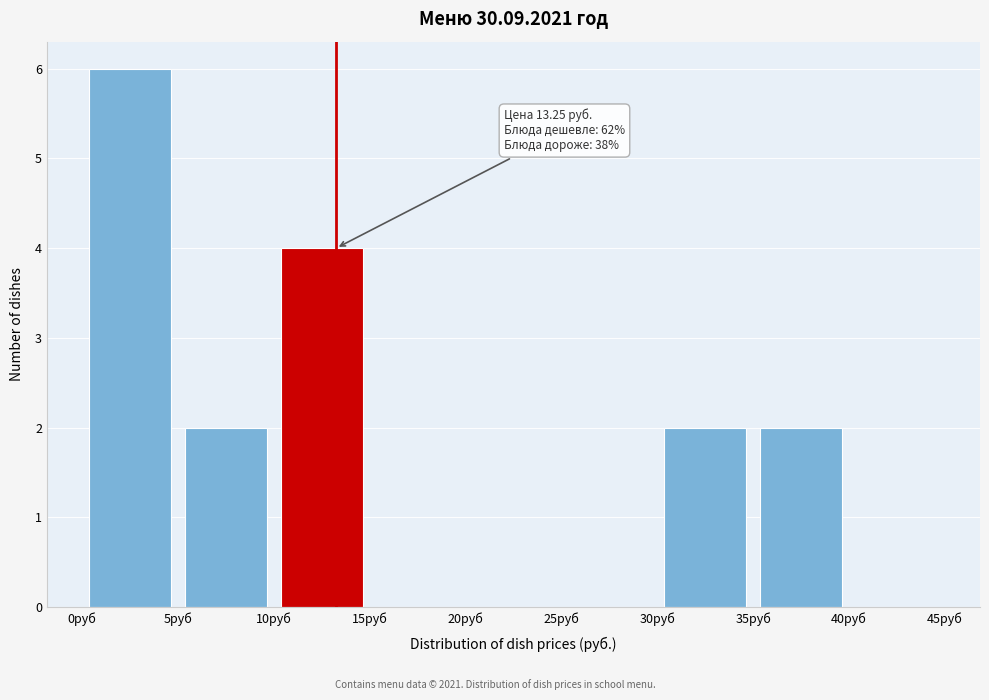

Which range on the x-axis has the tallest bar?

0 to 5